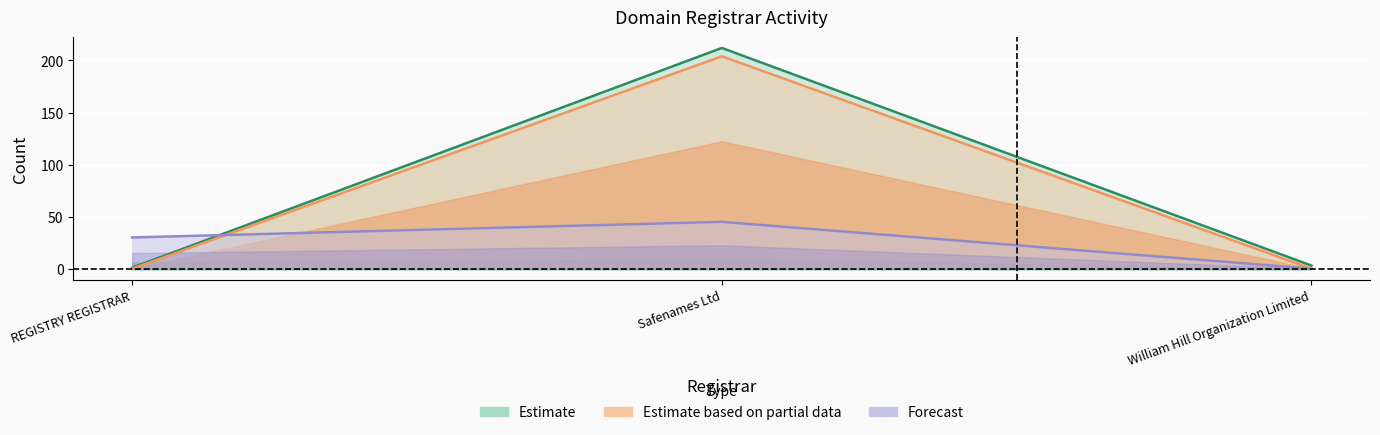

What is the spread (max minus min) of values at Safenames Ltd?

167